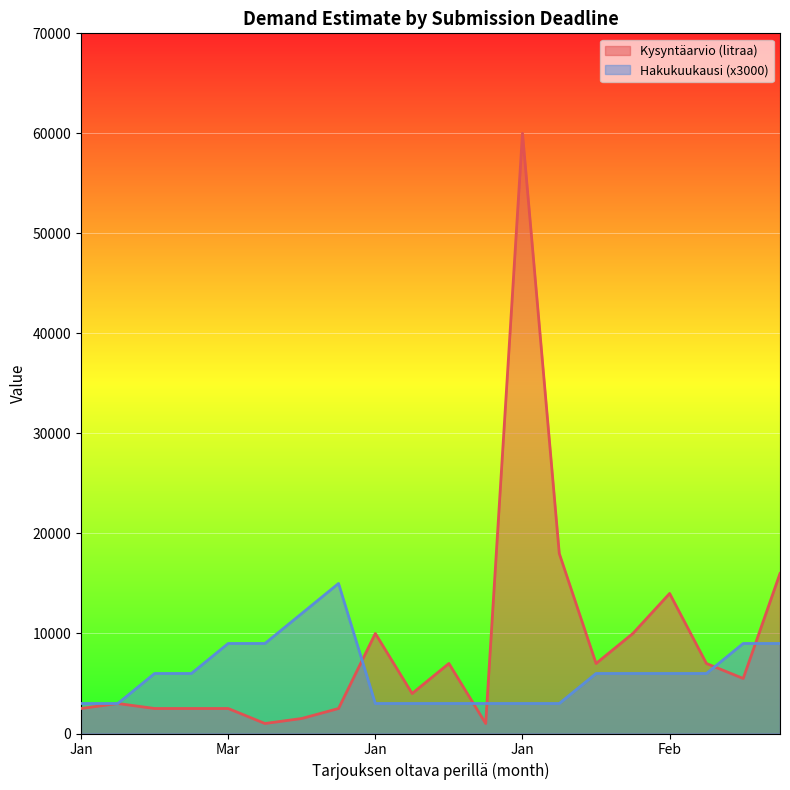

What is the difference between the Kysyntäarvio (litraa) values at 2019-02-15 and 2019-01-15?

7000